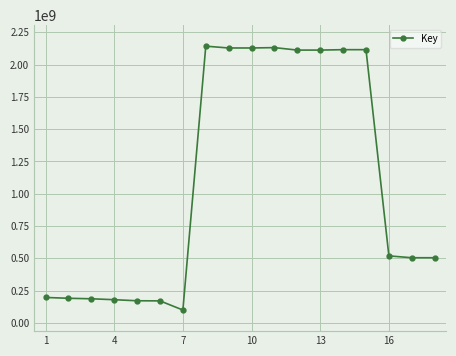

What is the difference between the second highest and minimum values?

2030624108